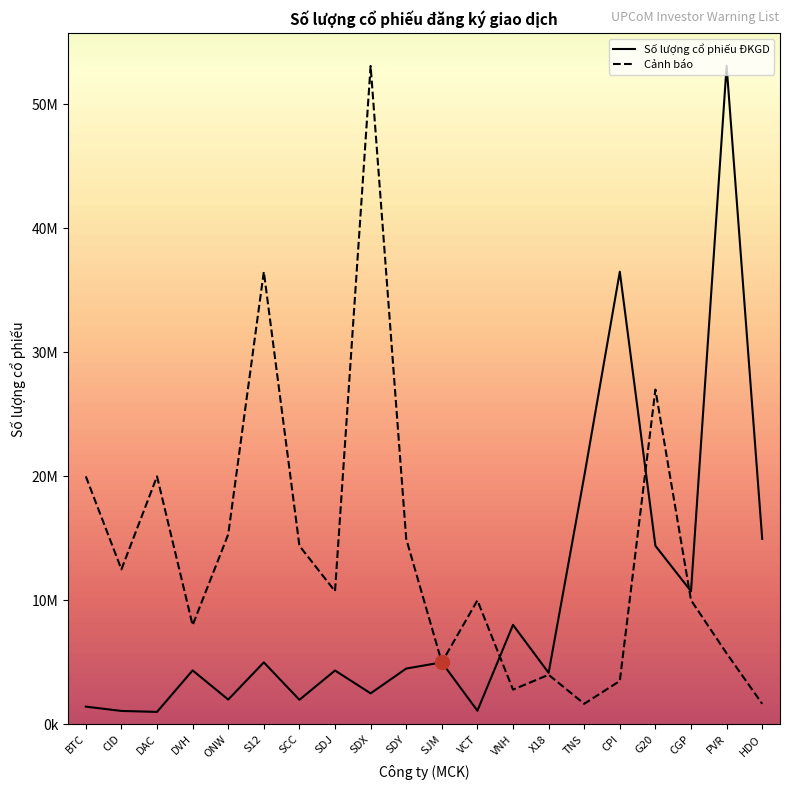

Where do Số lượng cổ phiếu ĐKGD and Cảnh báo first cross each other?

VCT and VNH